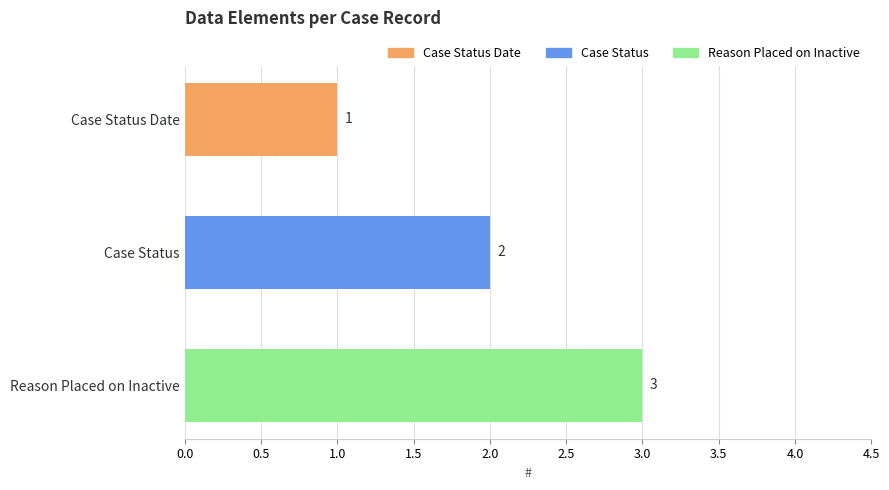

What is the value of the 1st bar from the top?

1